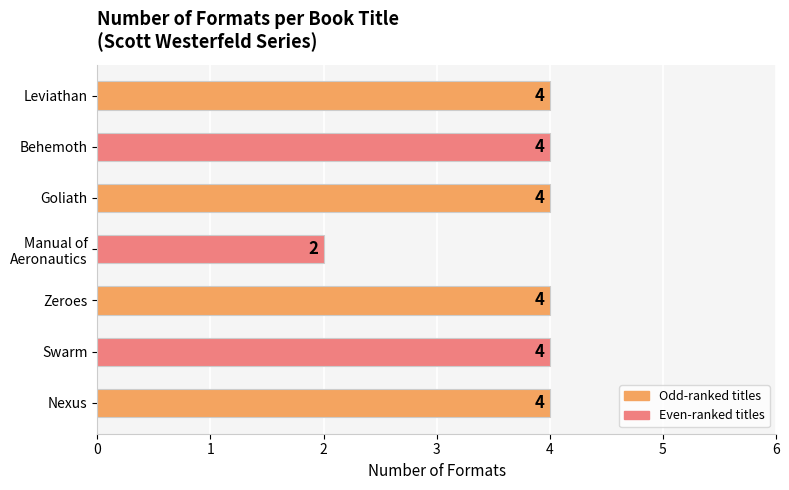

What is the average value?

4